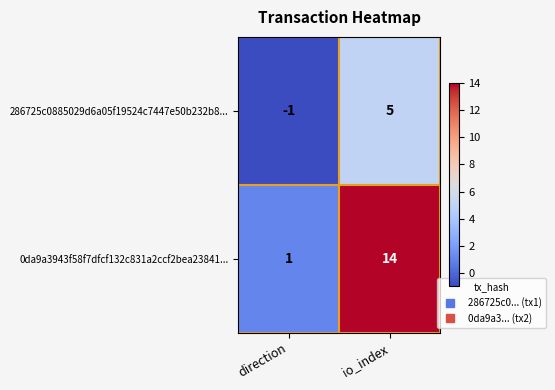

Which series has the widest spread of values?

0da9a3943f58f7dfcf132c831a2ccf2bea23841...